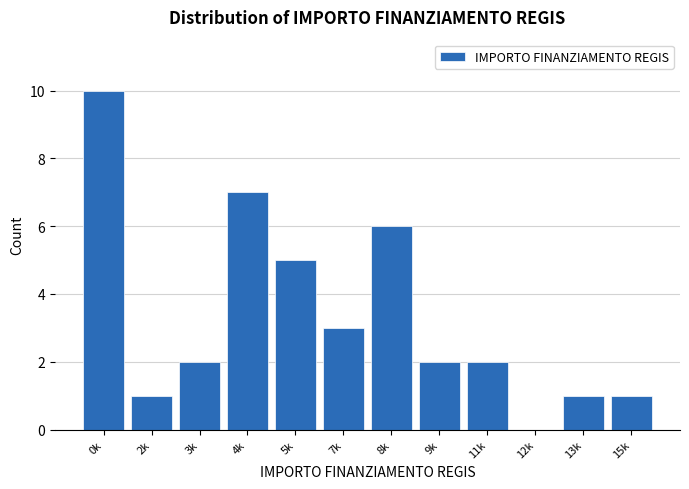

Reading right to left, what are all the values shown in this chart?

15k=1	13k=1	12k=0	11k=2	9k=2	8k=6	7k=3	5k=5	4k=7	3k=2	2k=1	0k=10